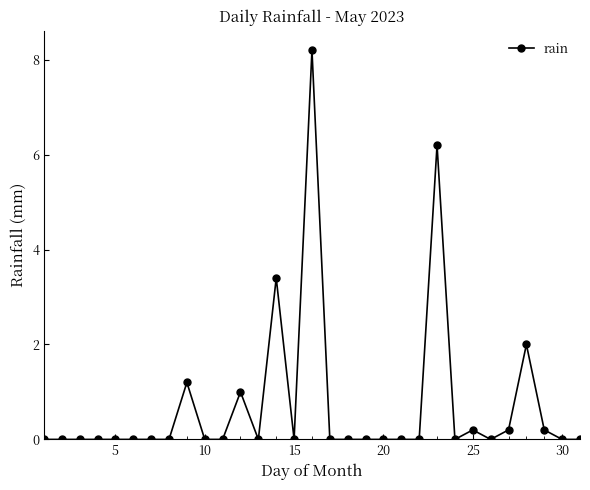

How many lines are shown in the chart?

1